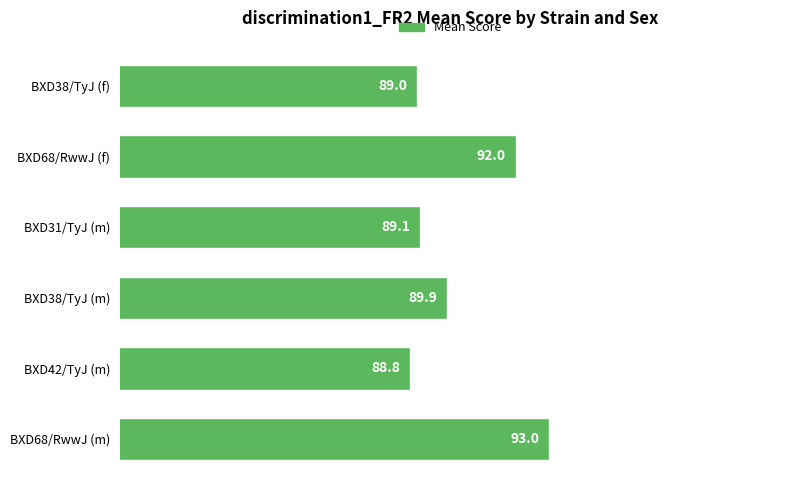

At which category does the chart reach its peak across all series?

BXD68/RwwJ (m)